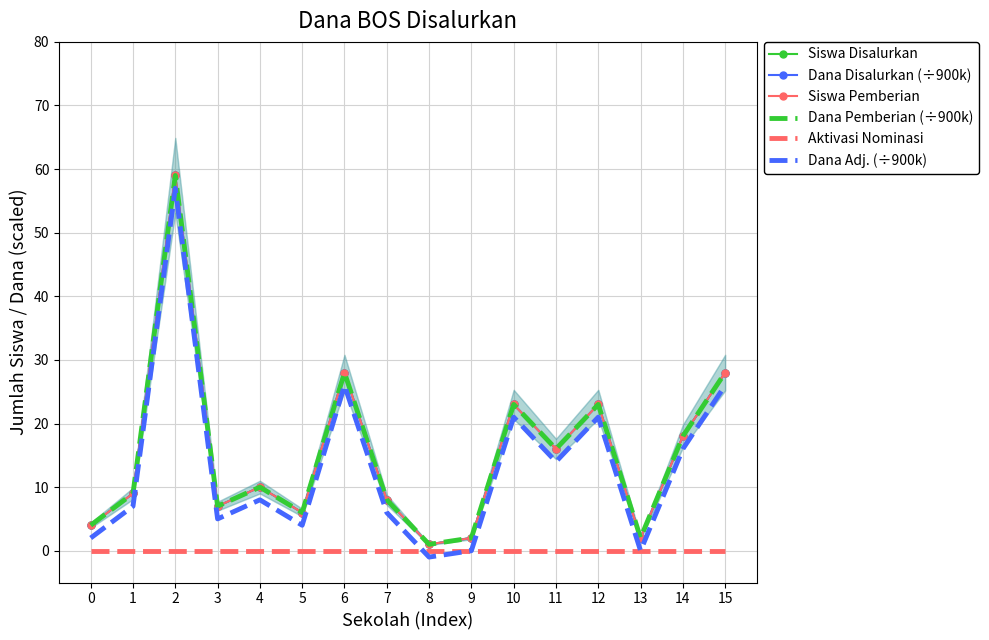

At how many categories does at least one series exceed 0?

16